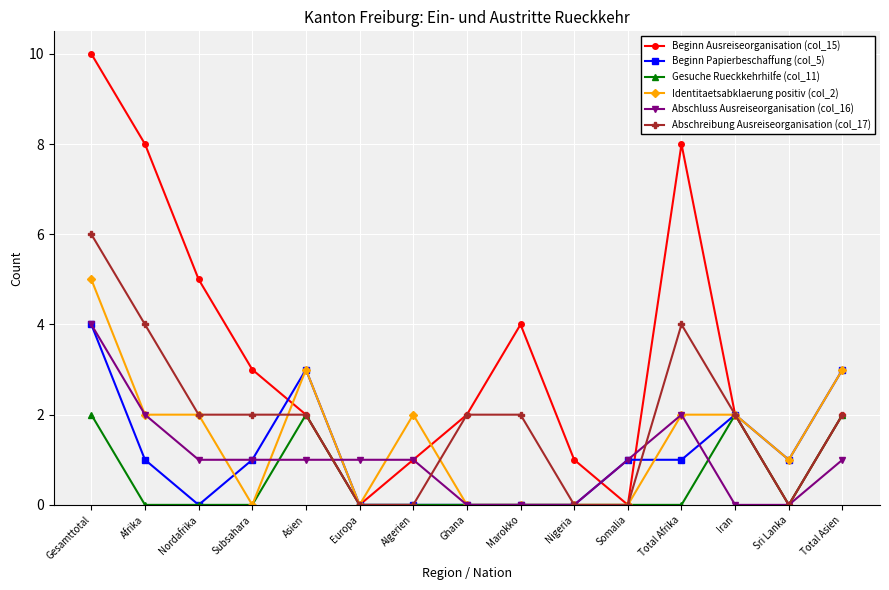

True or false: Beginn Ausreiseorganisation (col_15) has a value of 2 at Total Asien.

True